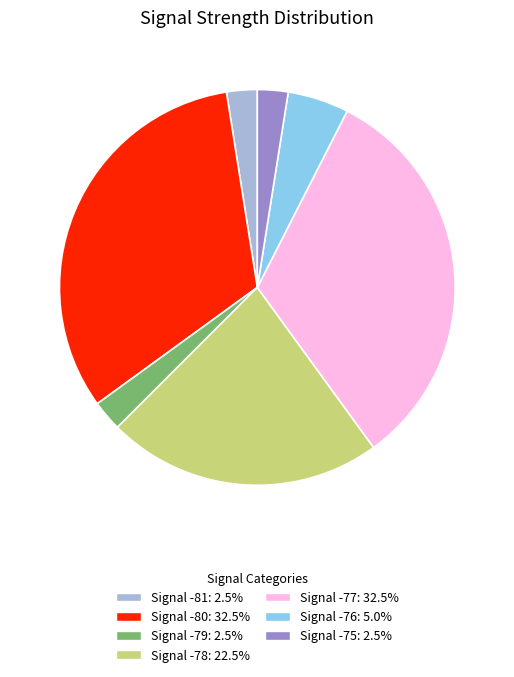

Is there any slice that represents more than half of the pie?

No